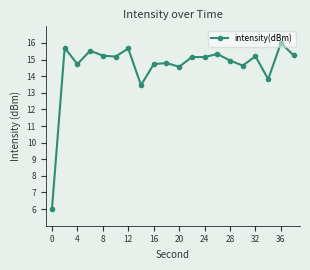

What is the value of the 11th point from the left?

14.6